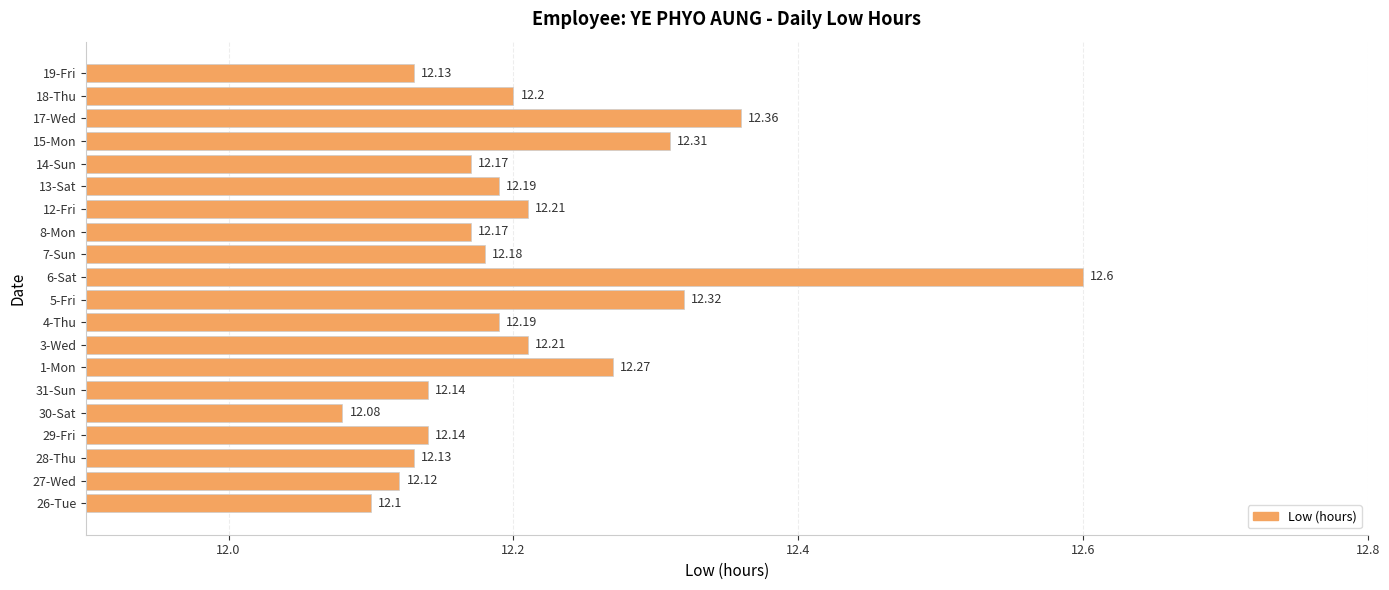

Approximately how many times larger is the value at 3-Wed compared to 13-Sat?

1.0